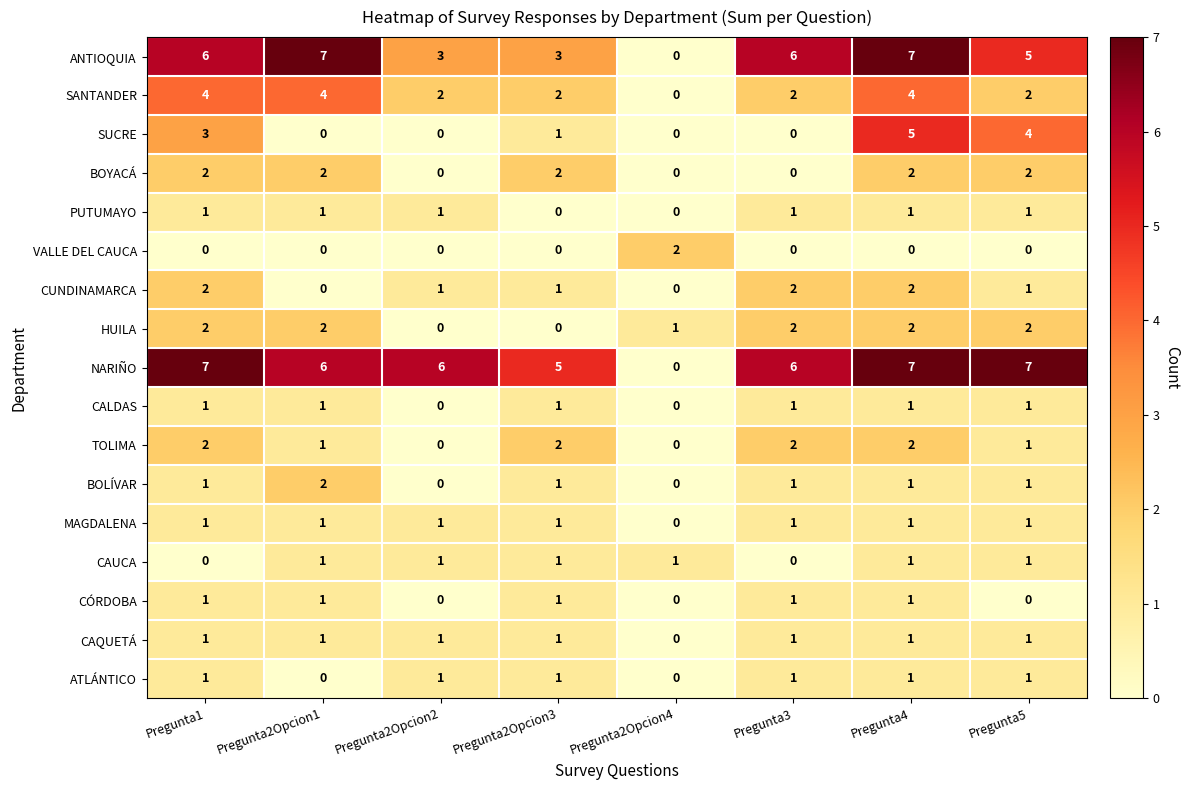

Count the number of data series in this chart.

17